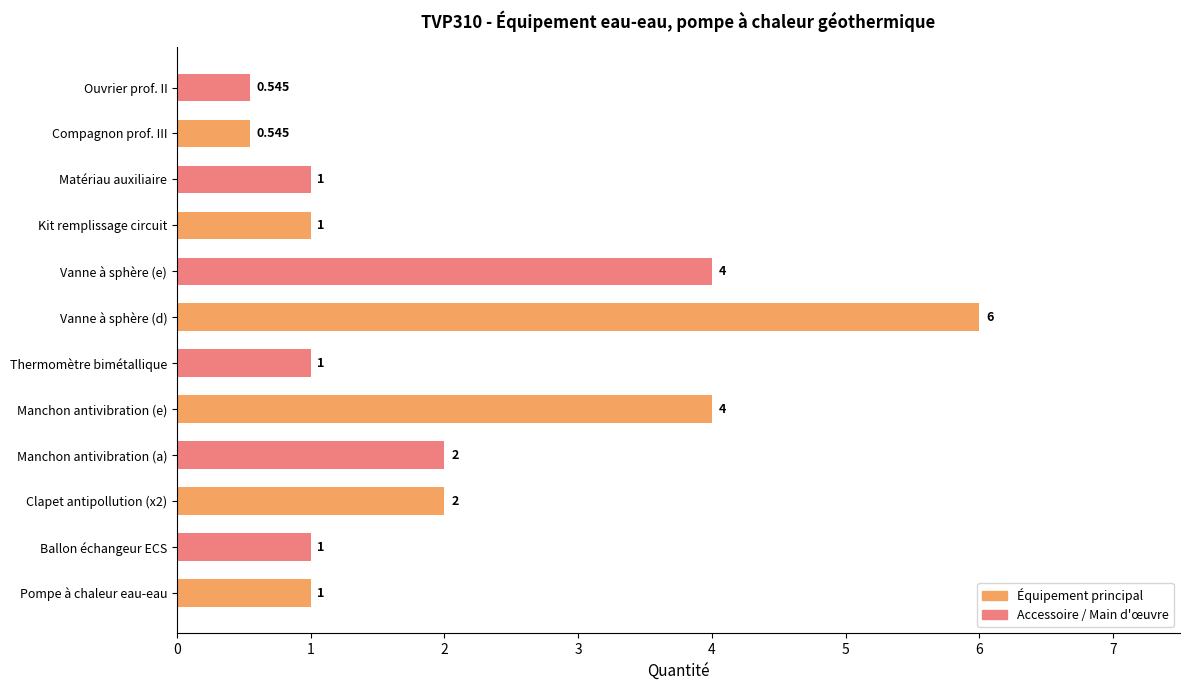

At which label does Accessoire / Main d'œuvre reach its minimum?

Compagnon prof. III